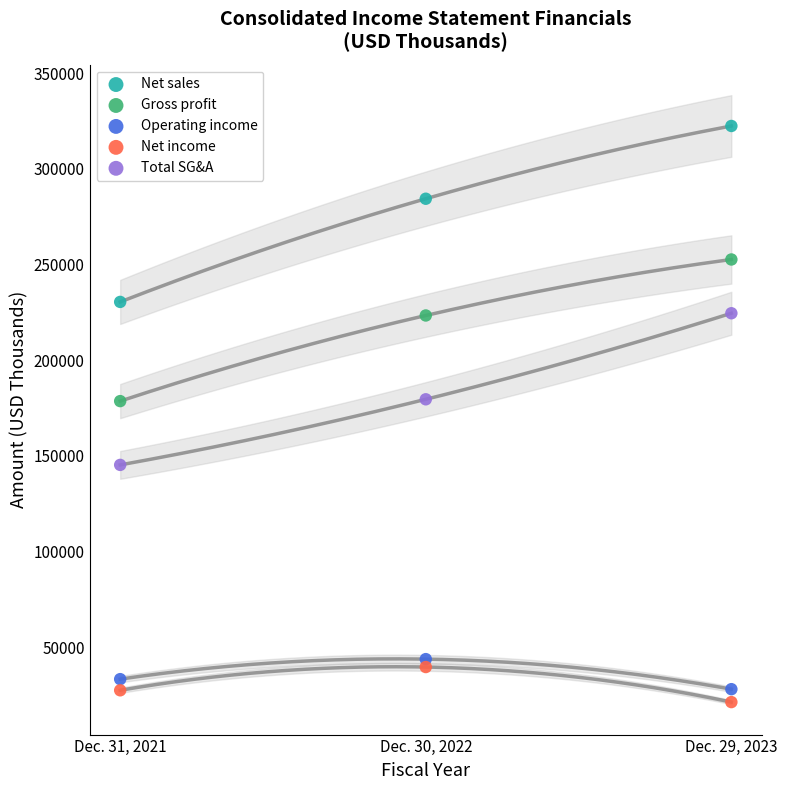

Which series contains the highest Y value?

Net sales